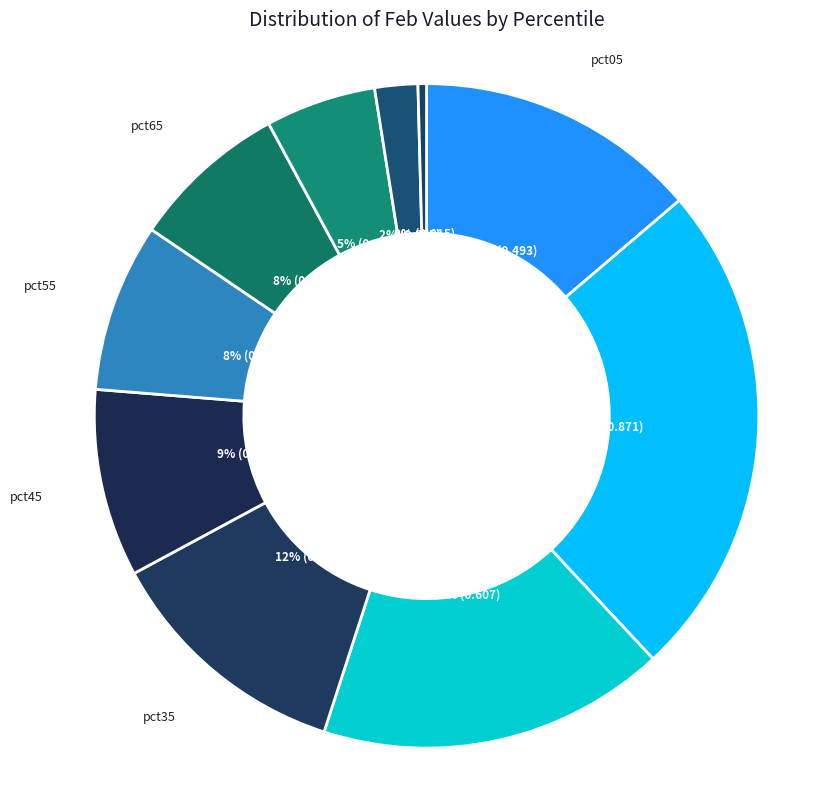

To the nearest percent, what is the difference between the largest and smallest slice percentages?

24%